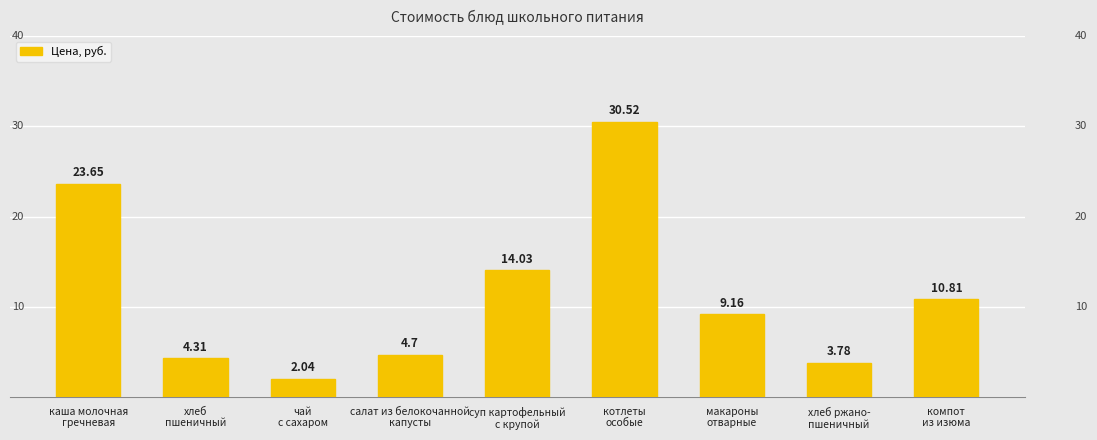

How many data points does each series have?

9